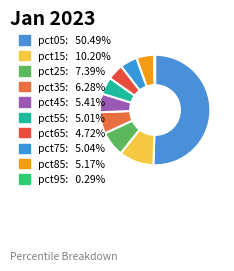

Is there a majority slice in this chart?

Yes